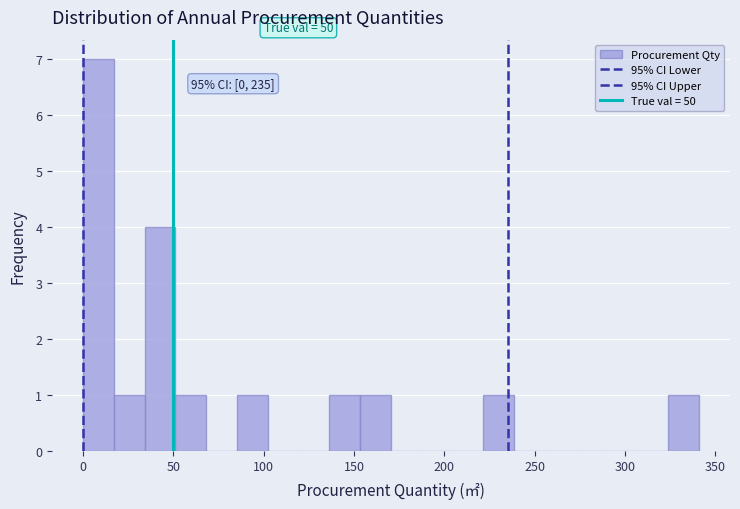

Around what value on the x-axis is the tallest bar? Give the approximate position of its centre, as read against the axis.

10